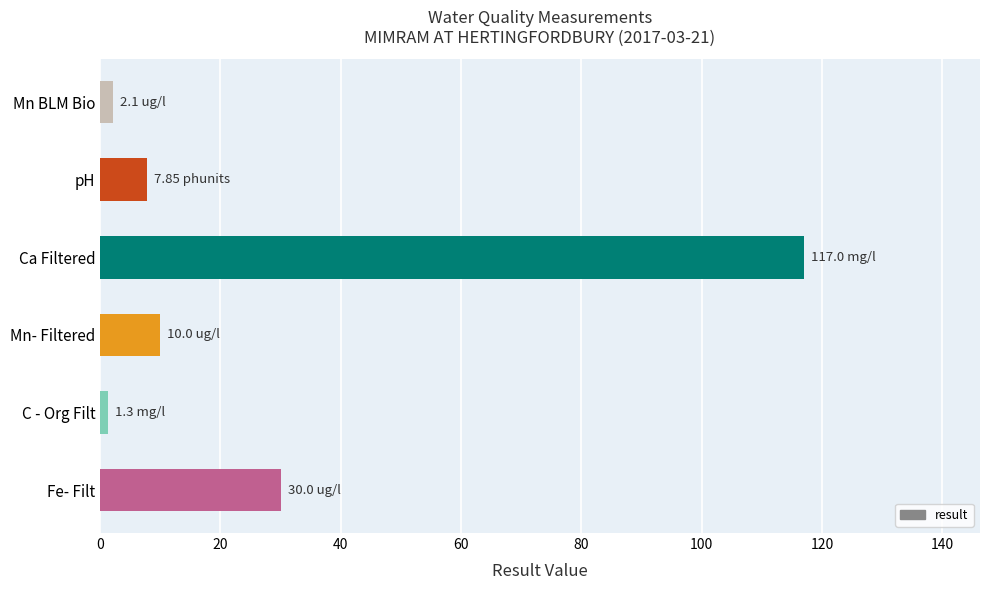

Where is the data nearest to the value 59?

Fe- Filt